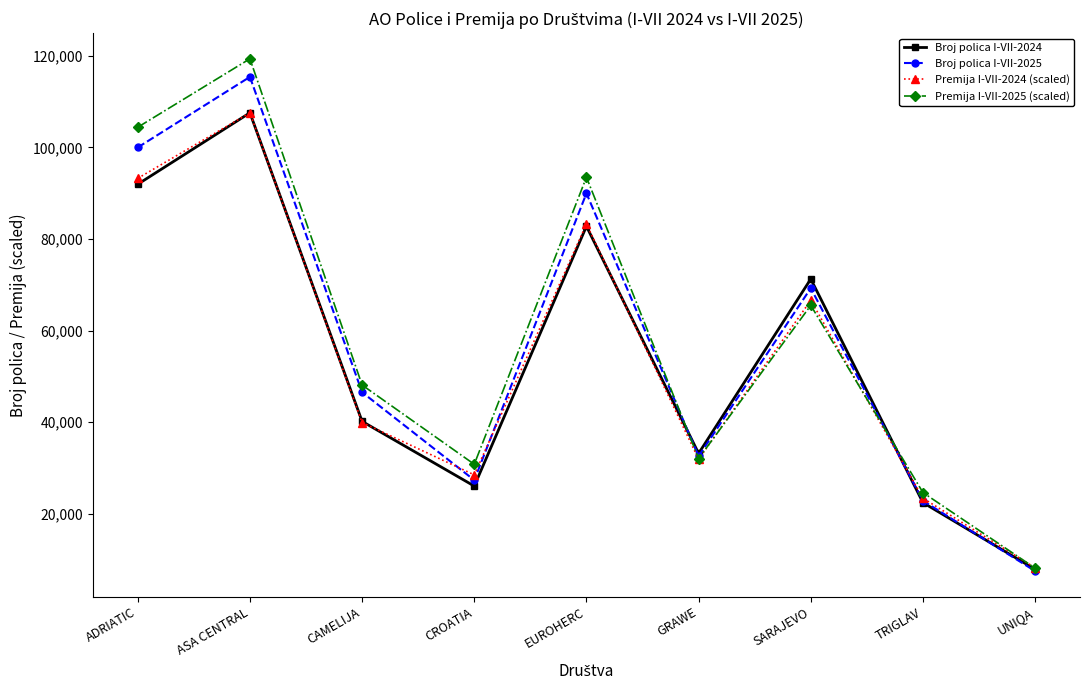

What is the label of the 9th point from the left?

UNIQA